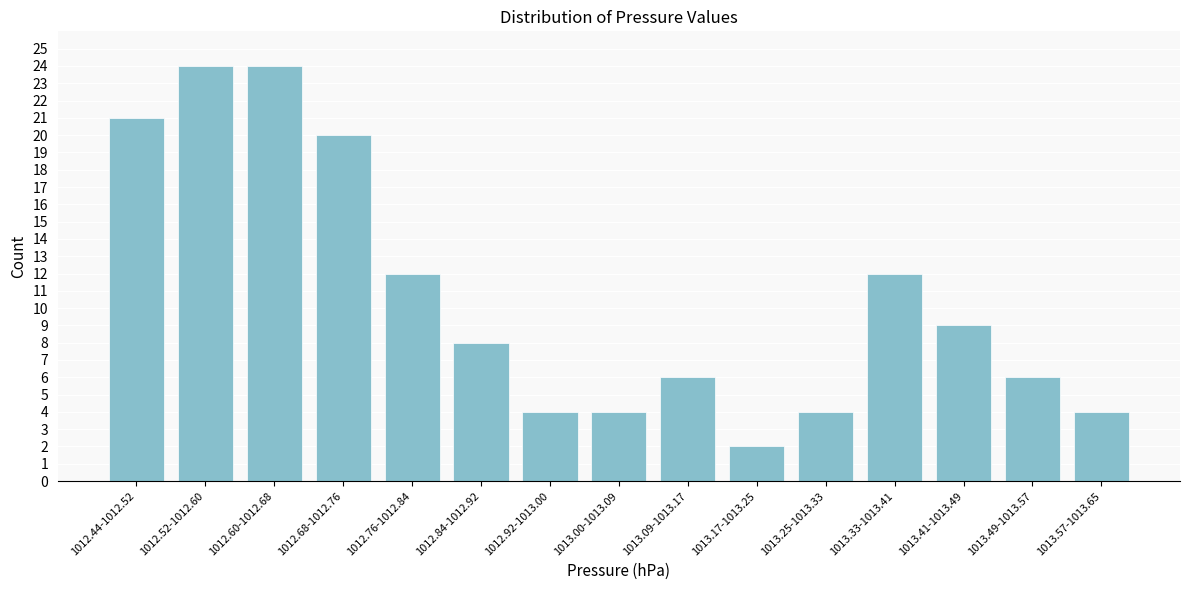

Reading right to left, extract all data points from this chart.

1013.57-1013.65=4	1013.49-1013.57=6	1013.41-1013.49=9	1013.33-1013.41=12	1013.25-1013.33=4	1013.17-1013.25=2	1013.09-1013.17=6	1013.00-1013.09=4	1012.92-1013.00=4	1012.84-1012.92=8	1012.76-1012.84=12	1012.68-1012.76=20	1012.60-1012.68=24	1012.52-1012.60=24	1012.44-1012.52=21